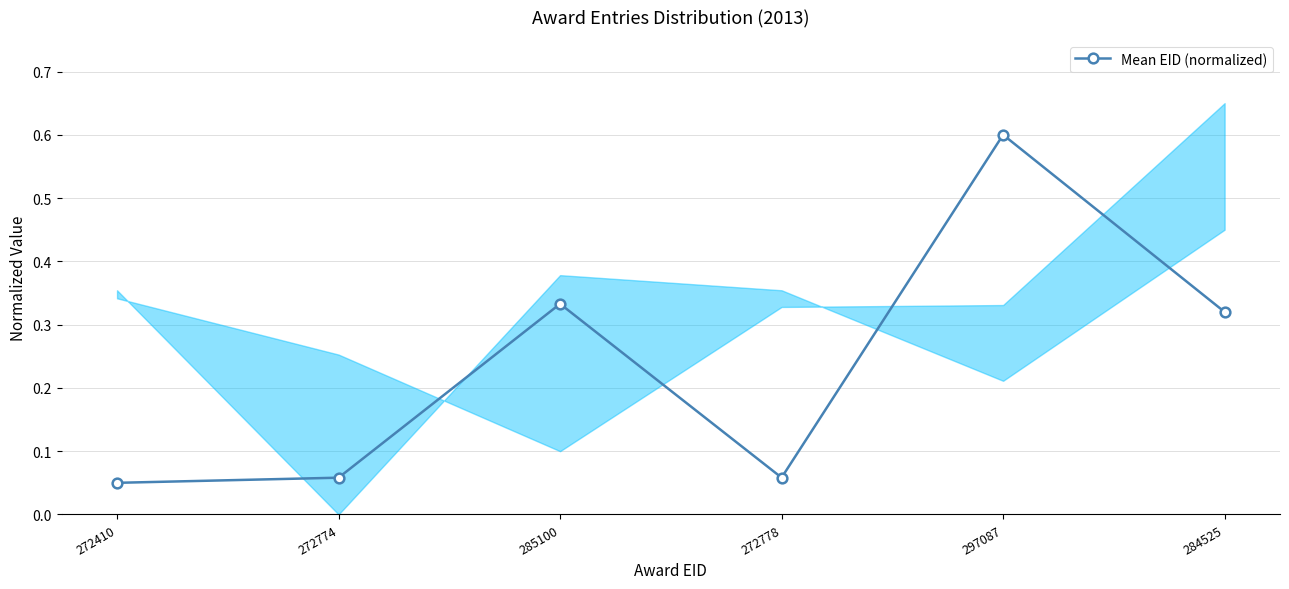

What is the average value?

0.2